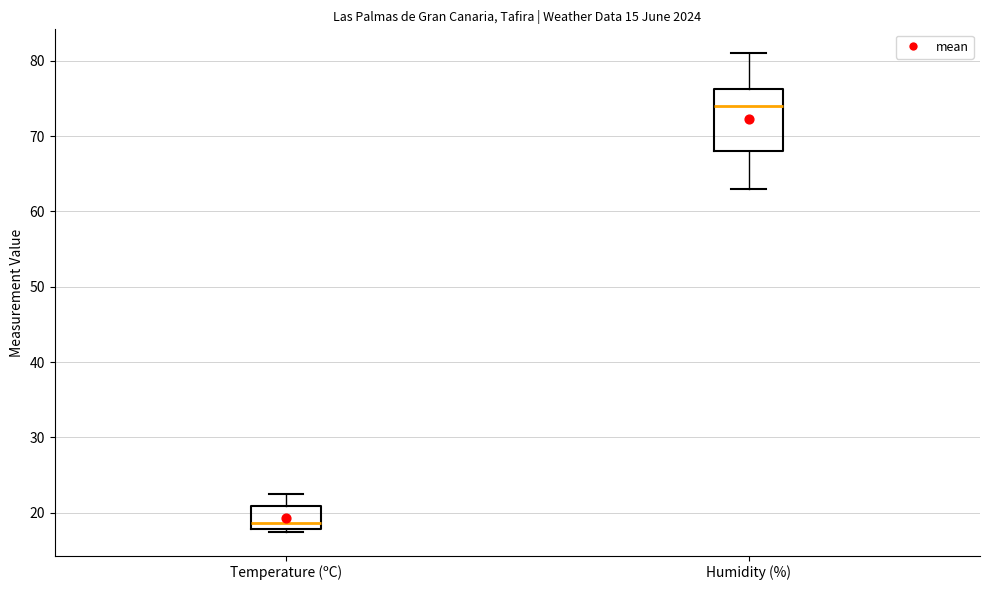

Which box is the tallest, from its lower edge to its upper edge?

Humidity (%)